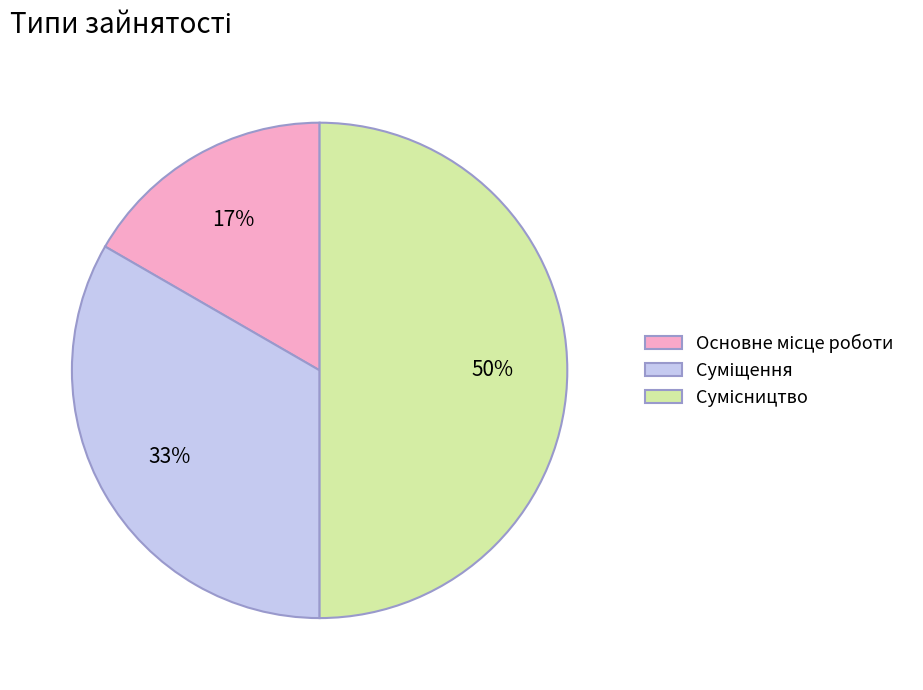

To the nearest percent, what is the average slice percentage?

33%